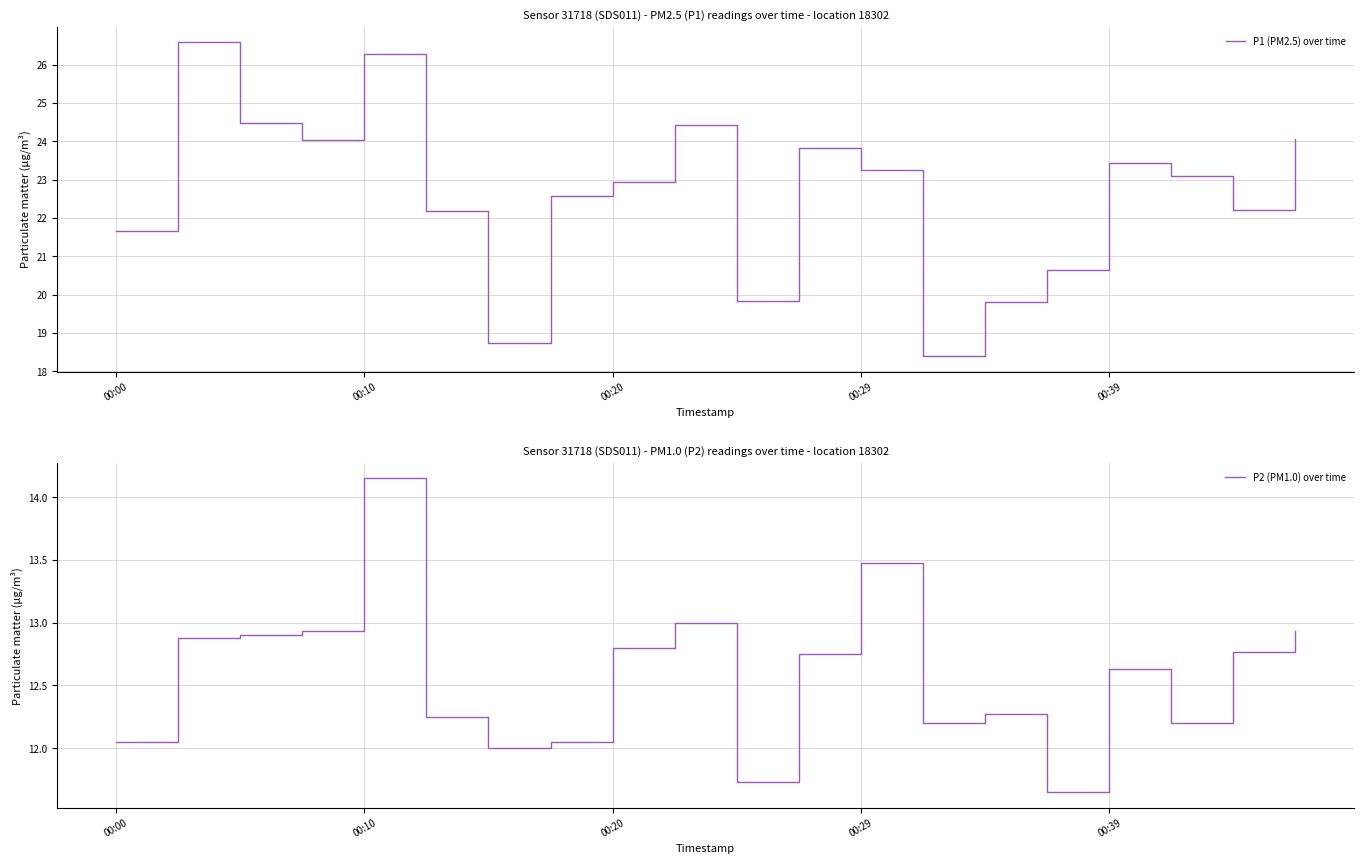

What is the difference between the second highest and minimum values in the P1 (PM2.5) over time series?

7.9